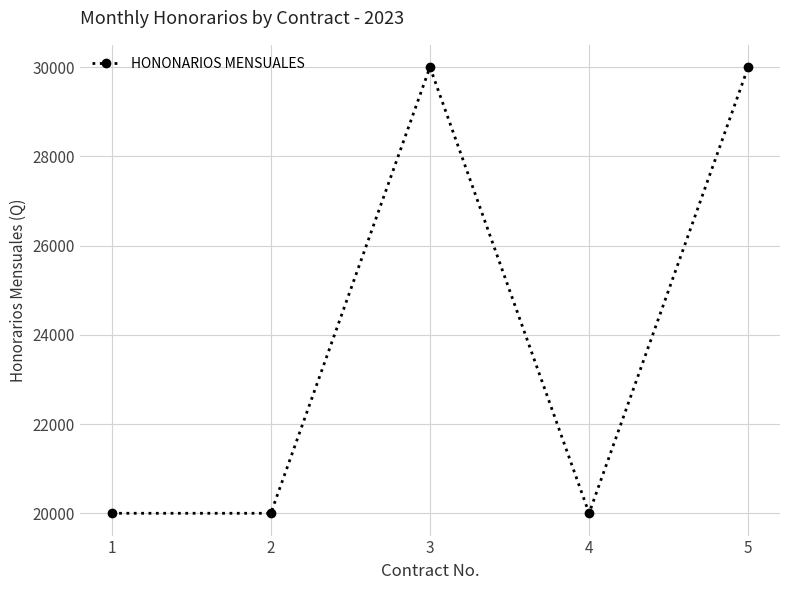

At which category does the data reach its first local peak?

3